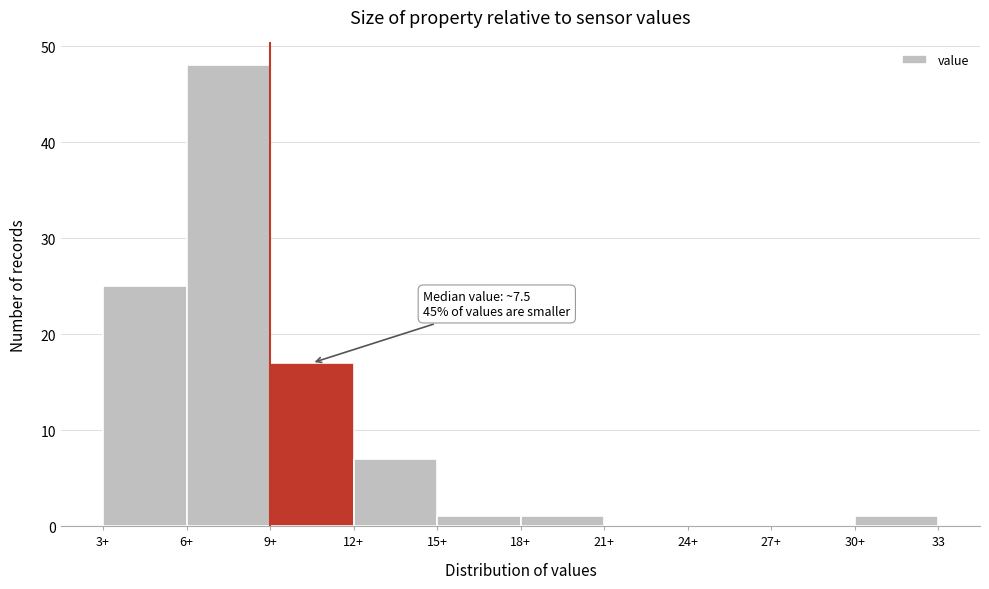

Reading right to left, extract all data points from this chart.

30+=1	27+=0	24+=0	21+=0	18+=1	15+=1	12+=7	9+=17	6+=48	3+=25